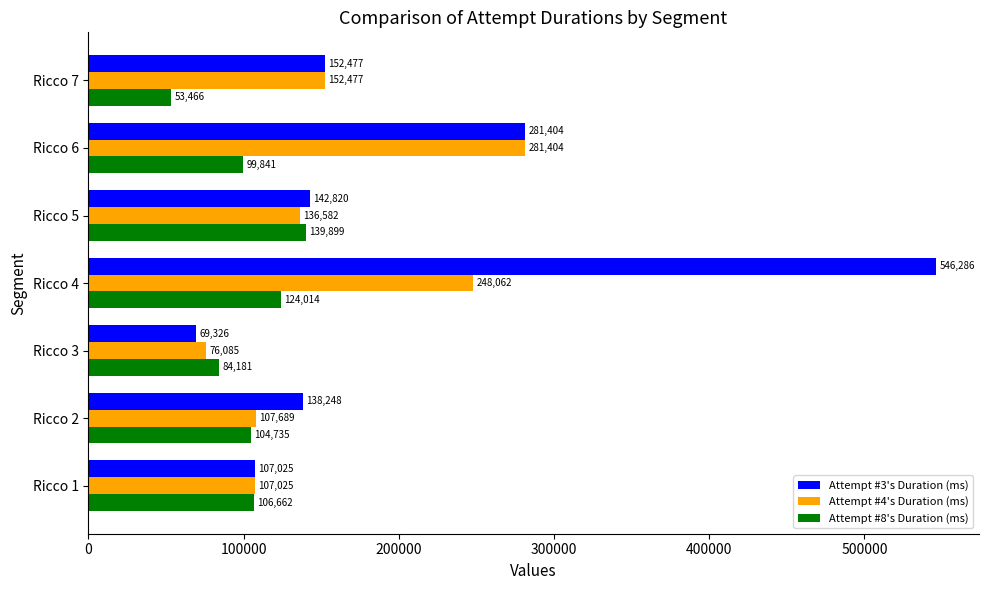

How many Attempt #8's Duration (ms) values are between 84181 and 124014?

5